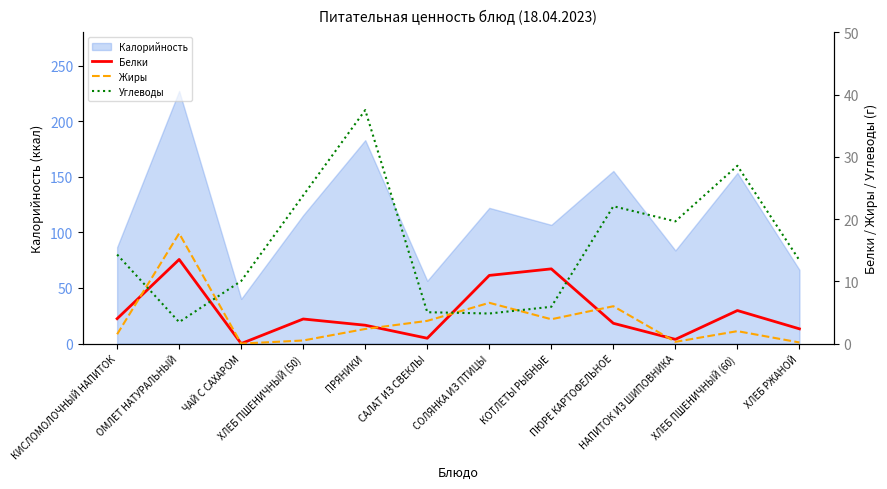

What is the minimum value for Калорийность?

40.2